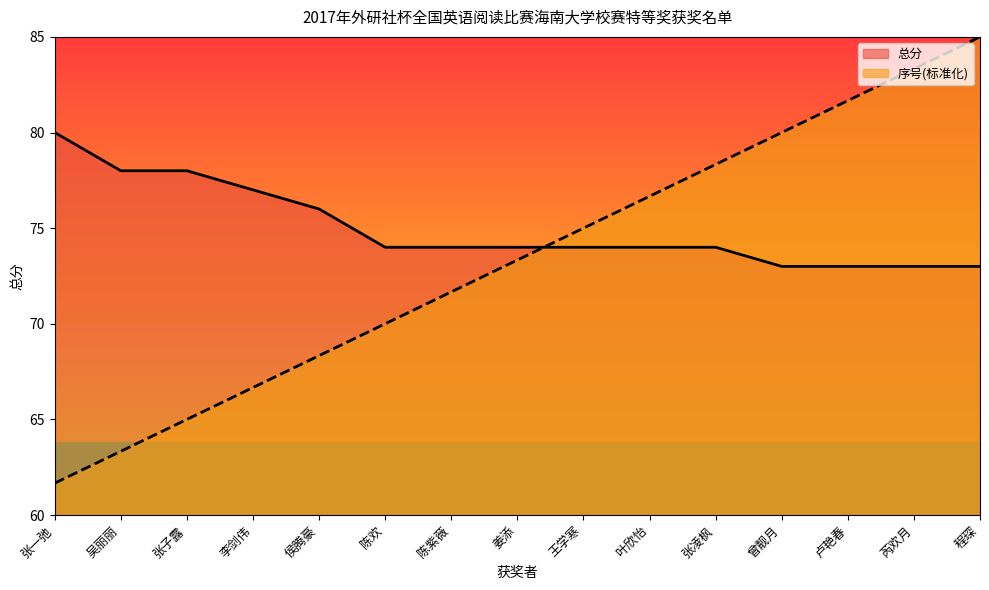

The value of 总分 at 程琛 is 47.2. True or false?

False